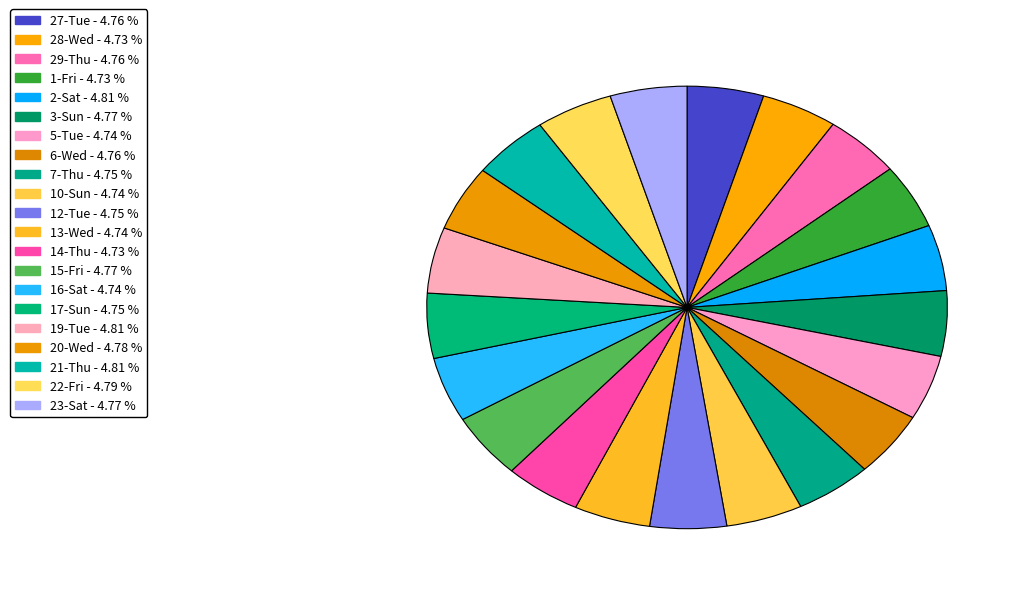

What is the ratio of the value at 16-Sat to the value at 3-Sun?

1.0